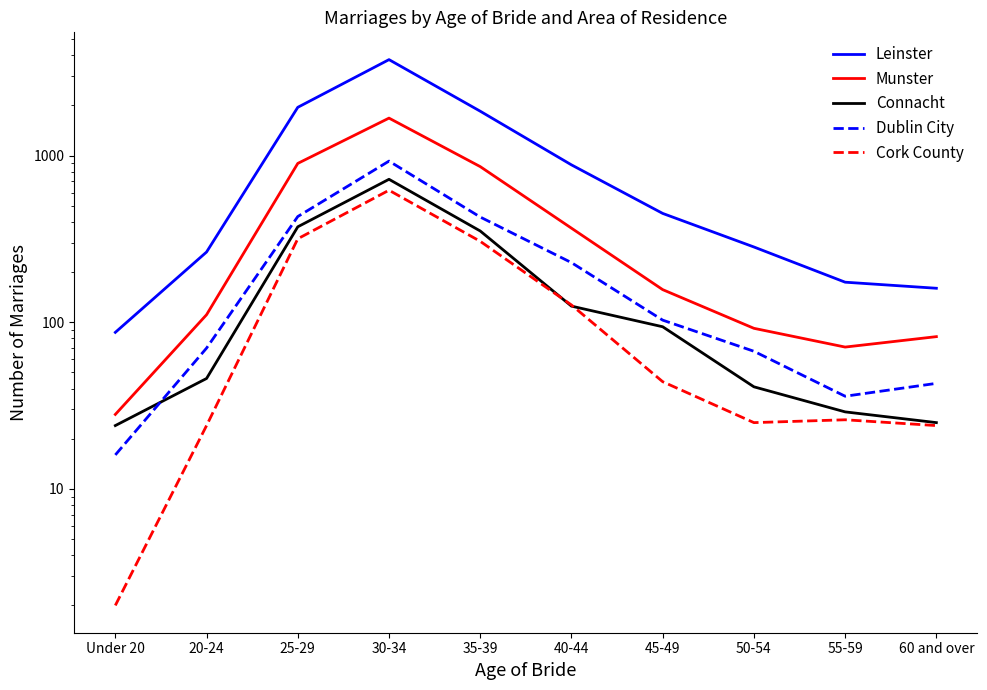

What is the total value across all series at Under 20?

157